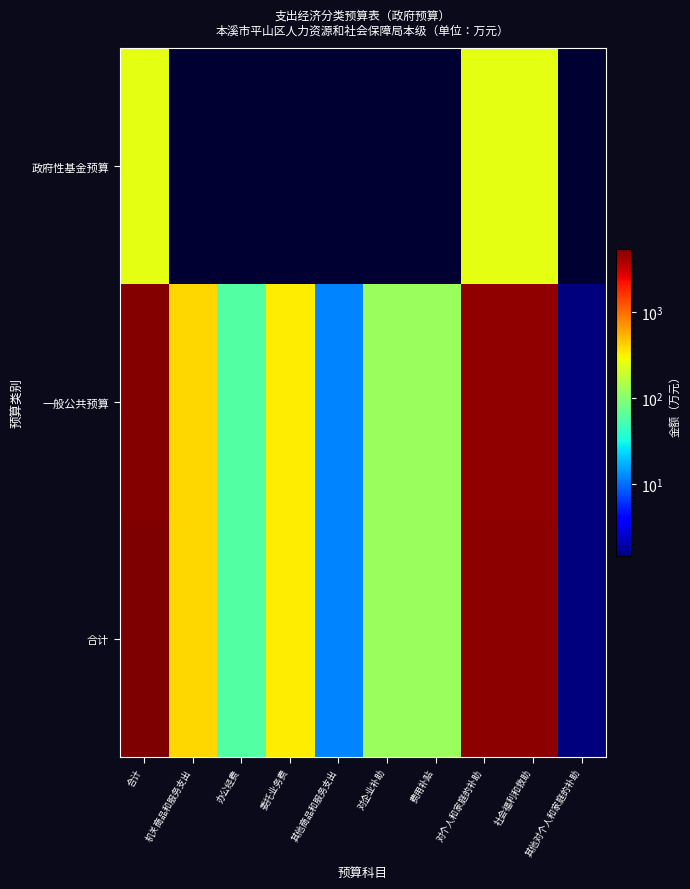

List the series in order of their peak value, highest first.

合计, 一般公共预算, 政府性基金预算